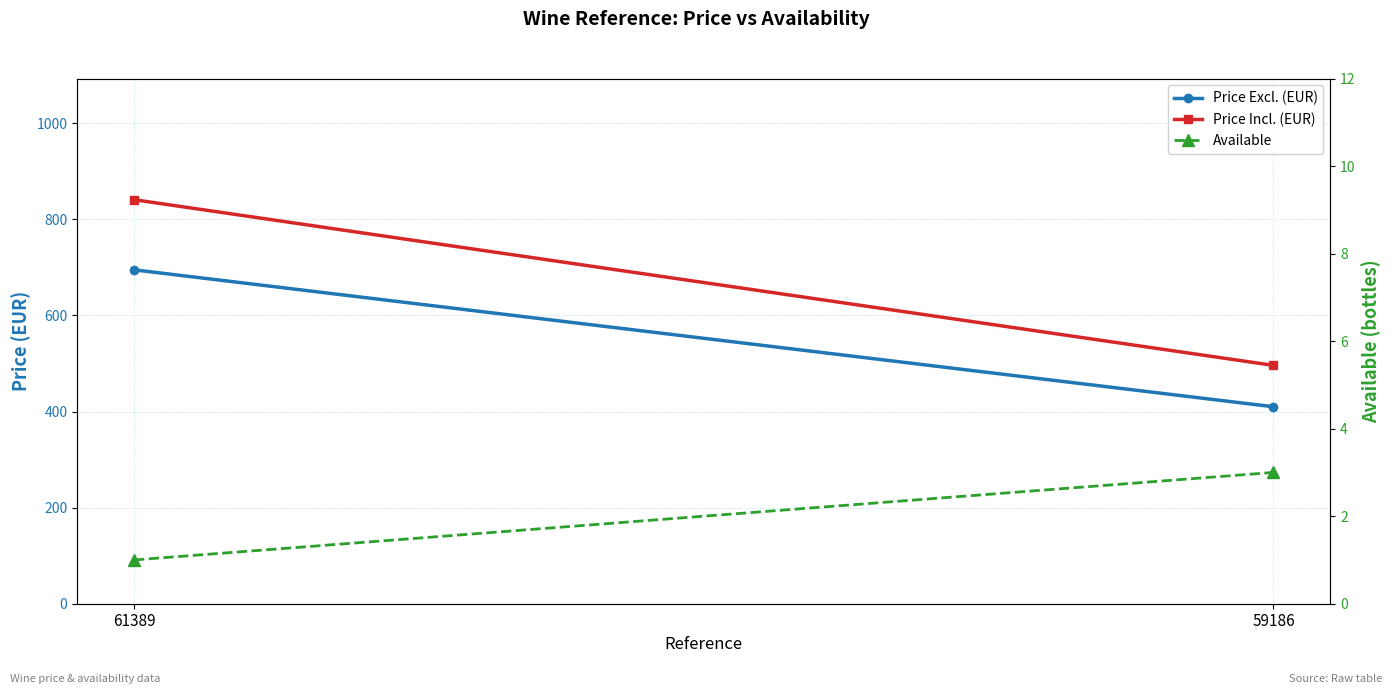

What is the value of the Price Excl. (EUR) point at the 2nd from the left?

410.0